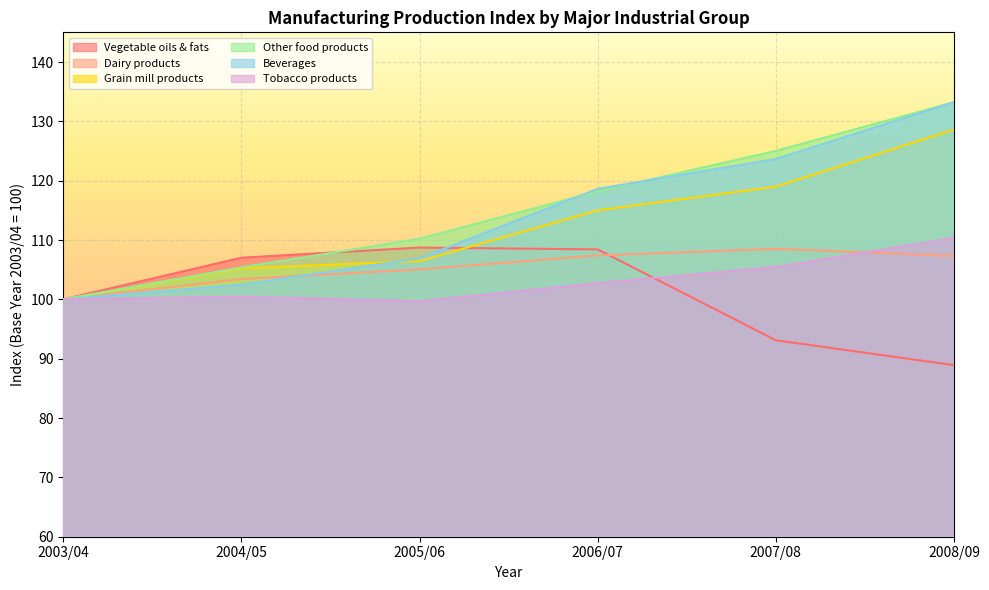

After their last crossing, which series has the higher values: Other food products or Beverages?

Beverages